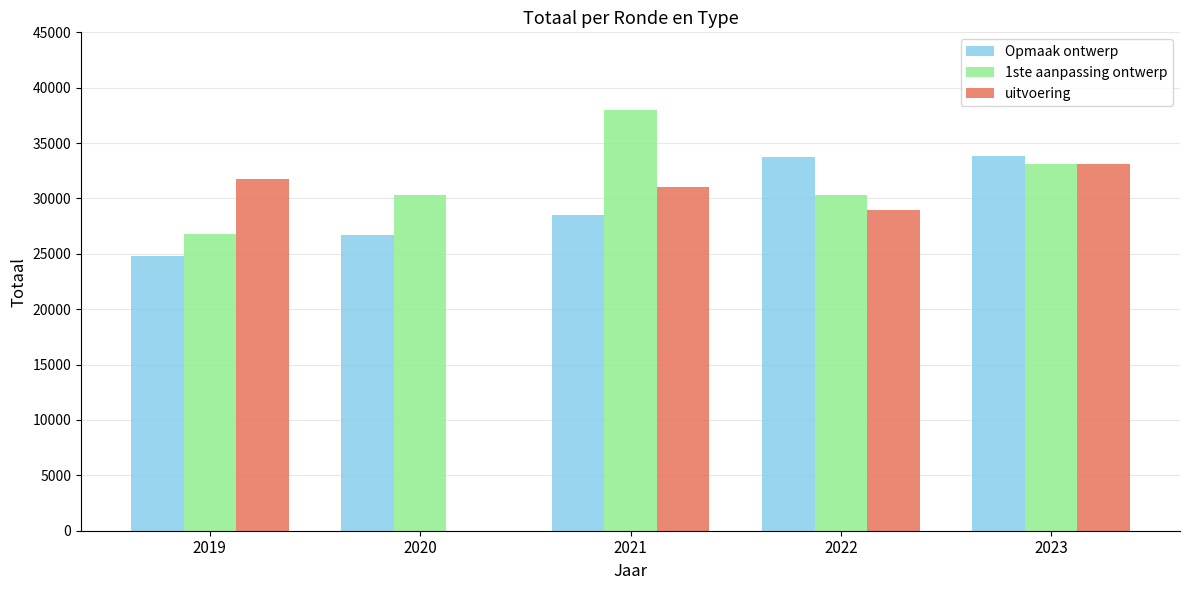

Which series changed the most between 2019 and 2022?

Opmaak ontwerp